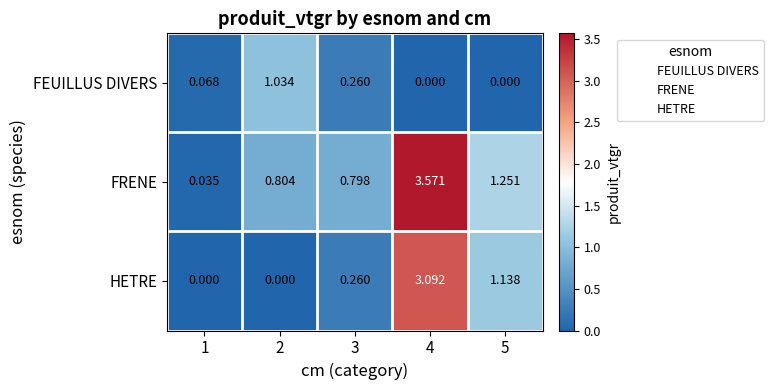

Which series has the largest total across all categories?

FRENE